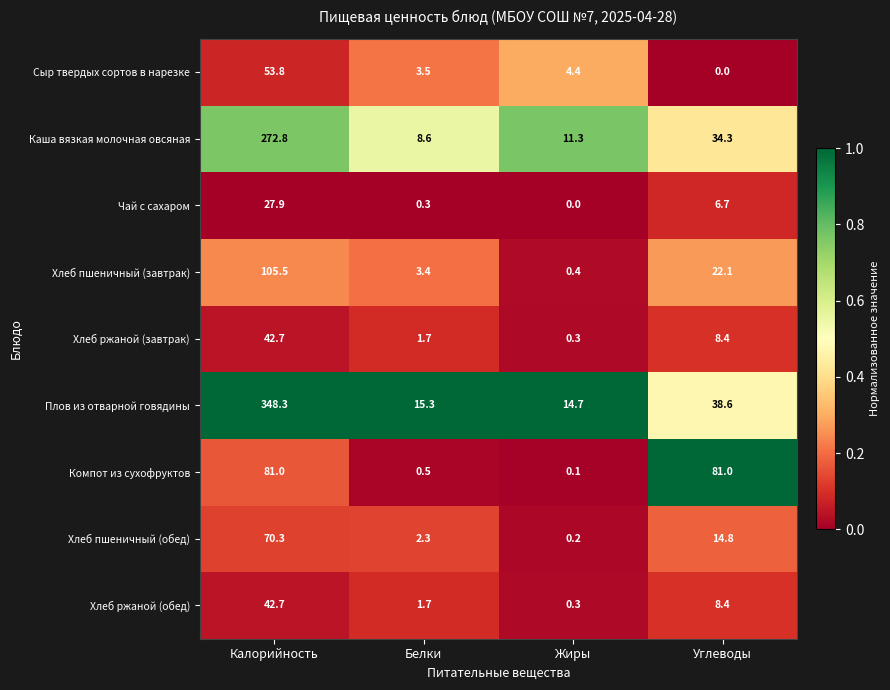

At which category is the sum across all series the highest?

Калорийность